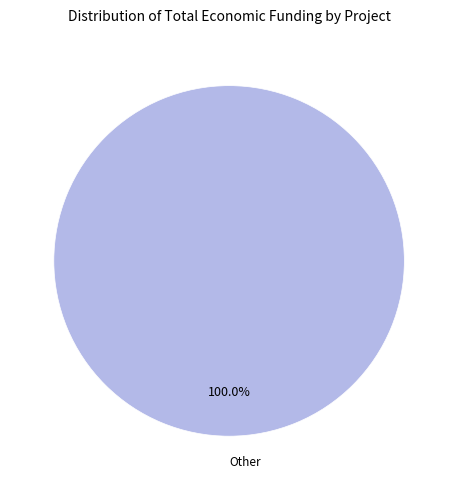

Is Other the majority of the pie?

Yes